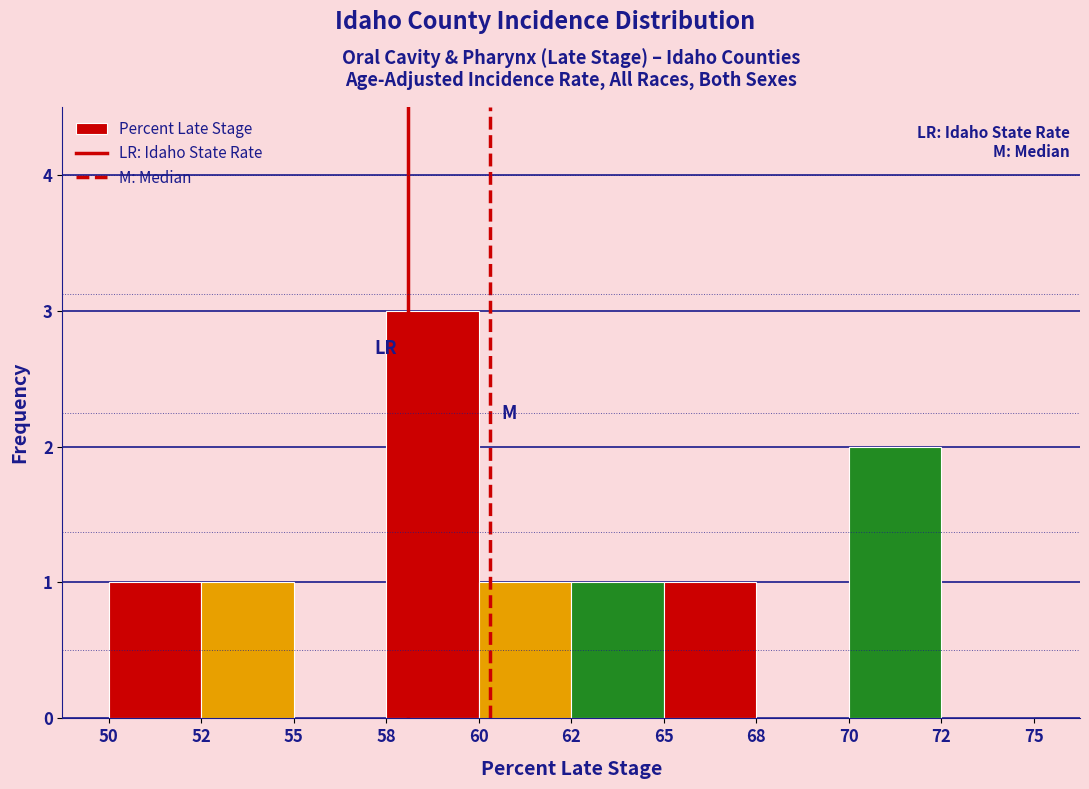

Reading left to right, extract all data points from this chart.

50=1	52=1	55=0	58=3	60=1	62=1	65=1	68=0	70=2	72=0